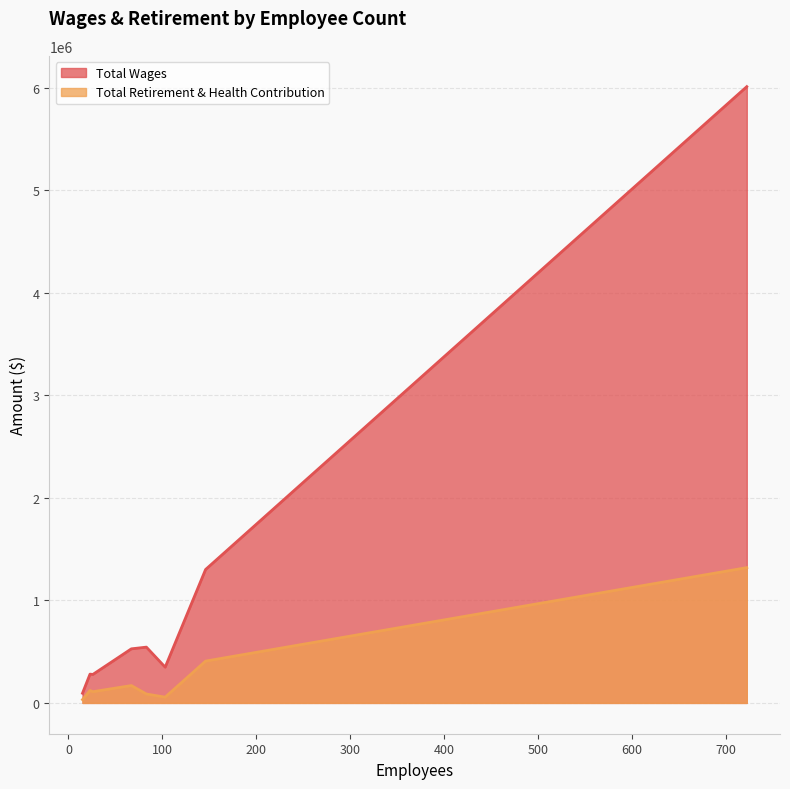

True or false: Total Retirement & Health Contribution has more than 1 interior local peaks.

True